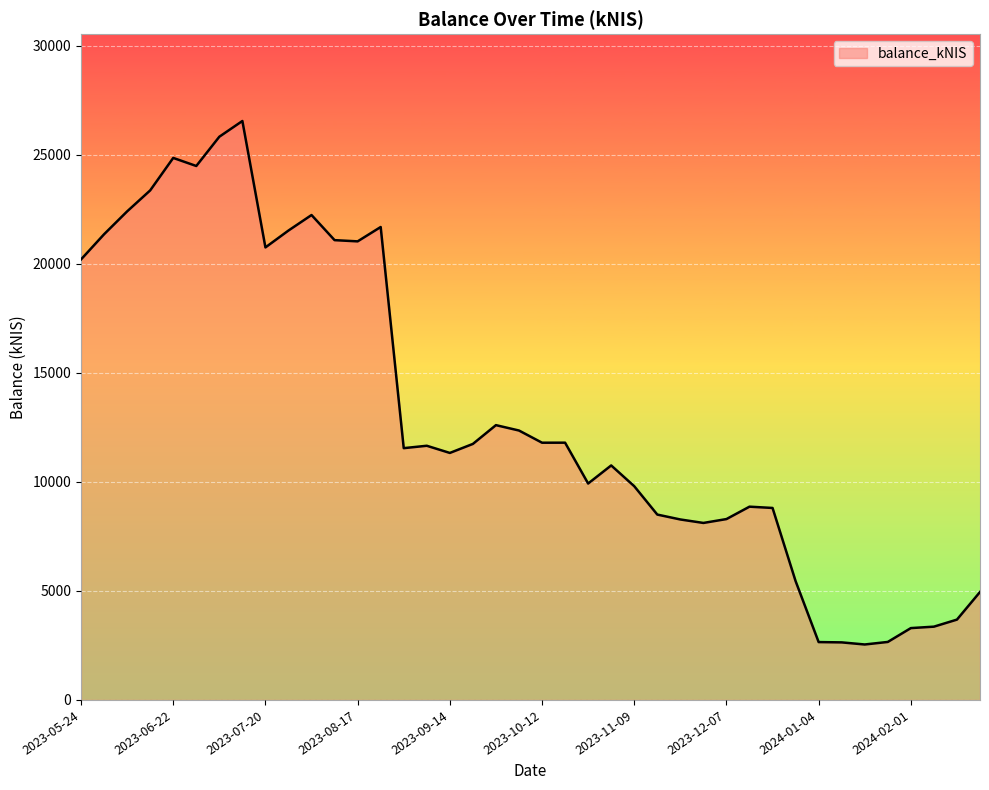

What is the average value?

13123.7